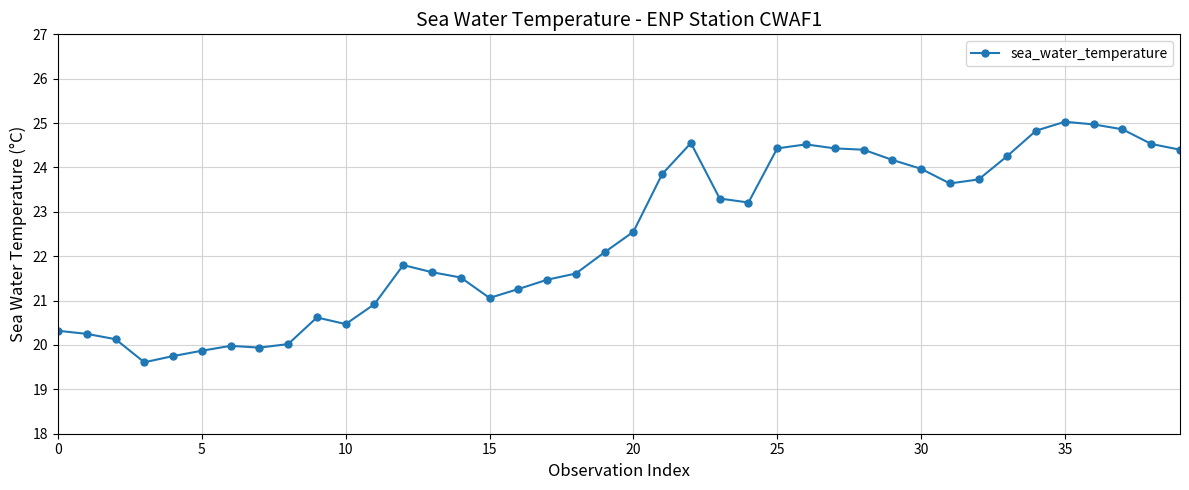

What is the average value?

22.4